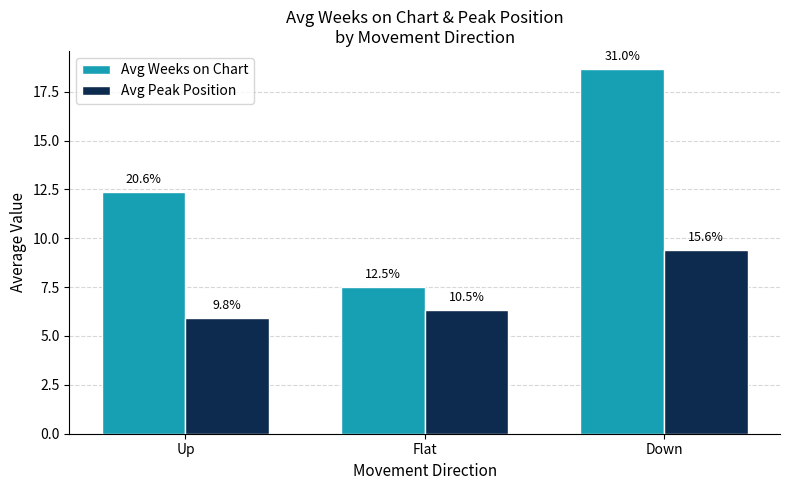

Rank the series by their average value, from highest to lowest.

Avg Weeks on Chart, Avg Peak Position